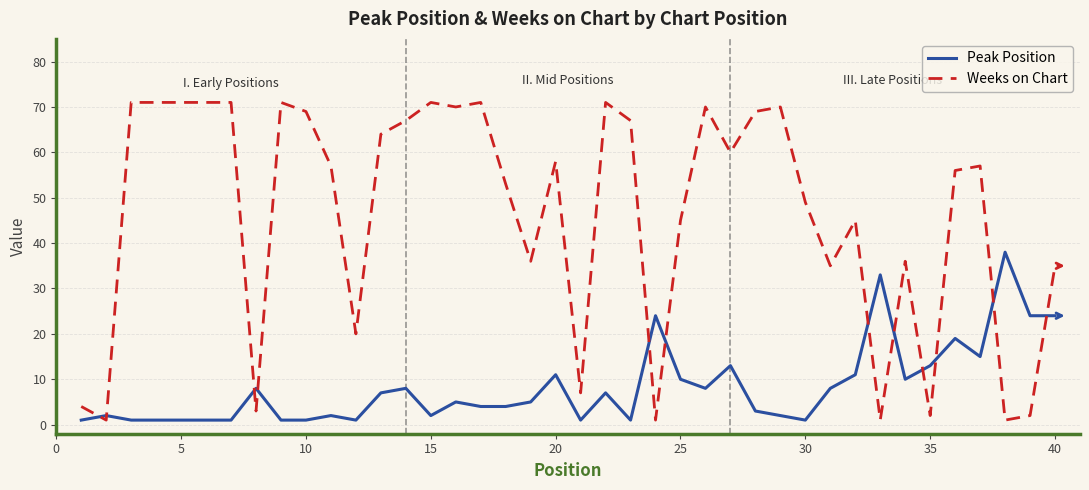

Reading left to right, extract all data points from this chart.

Peak Position: 1	2	1	1	1	1	1	8	1	1	2	1	7	8	2	5	4	4	5	11	1	7	1	24	10	8	13	3	2	1	8	11	33	10	13	19	15	38	24	24
Weeks on Chart: 4	1	71	71	71	71	71	3	71	69	57	20	64	67	71	70	71	53	36	58	7	71	67	1	45	70	60	69	70	49	35	45	1	36	2	56	57	1	2	35